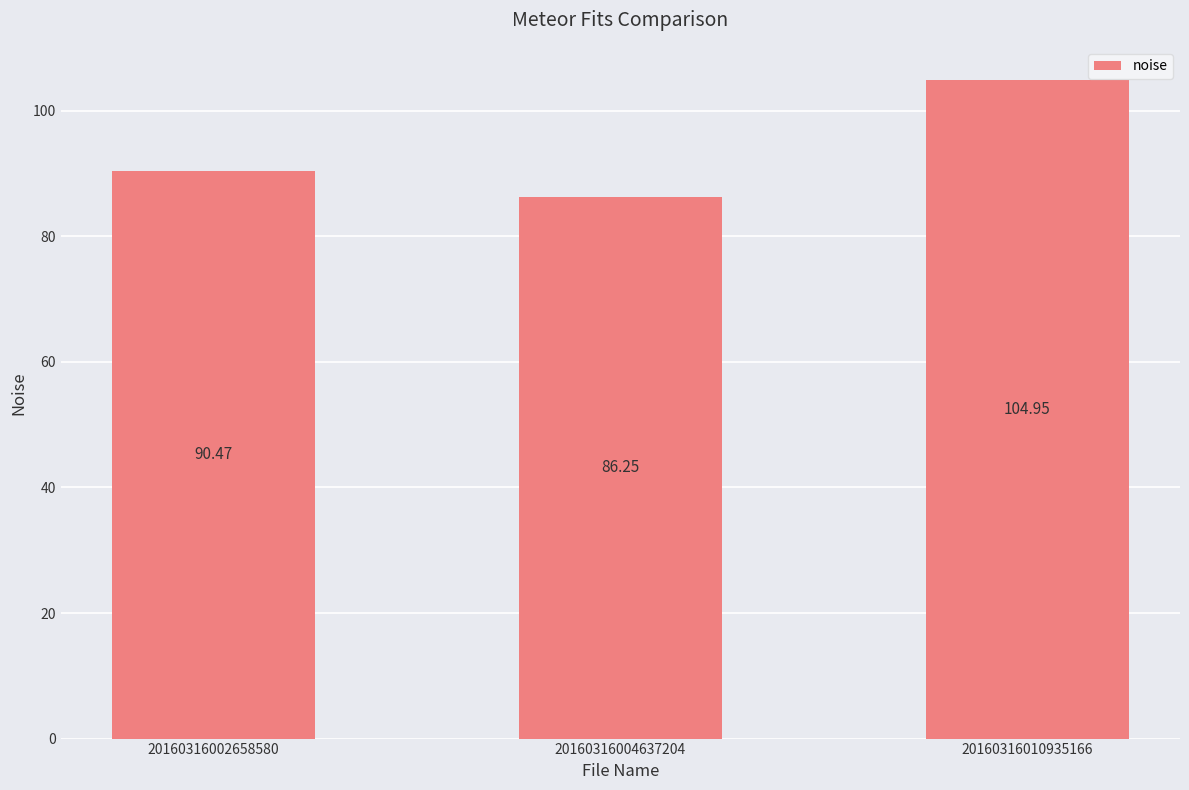

What is the sum of the values at 20160316010935166 and 20160316004637204?

191.2